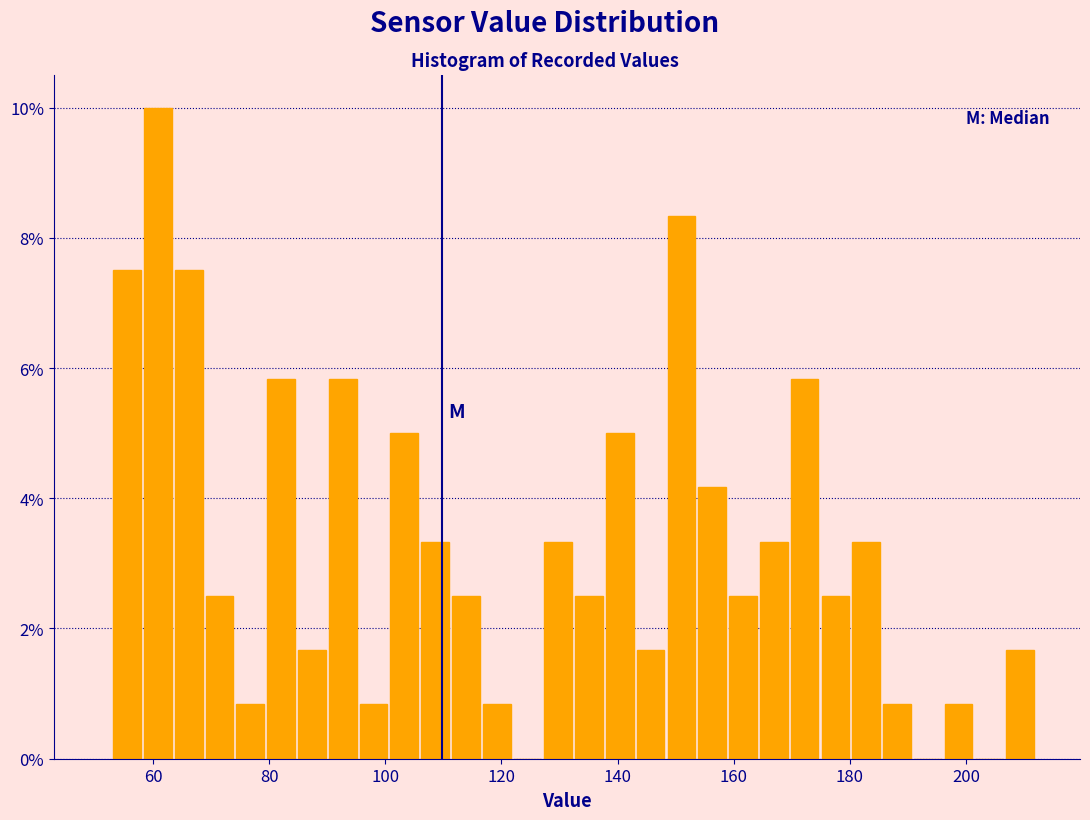

Read against the x-axis, roughly where is the centre of the tallest bar?

60